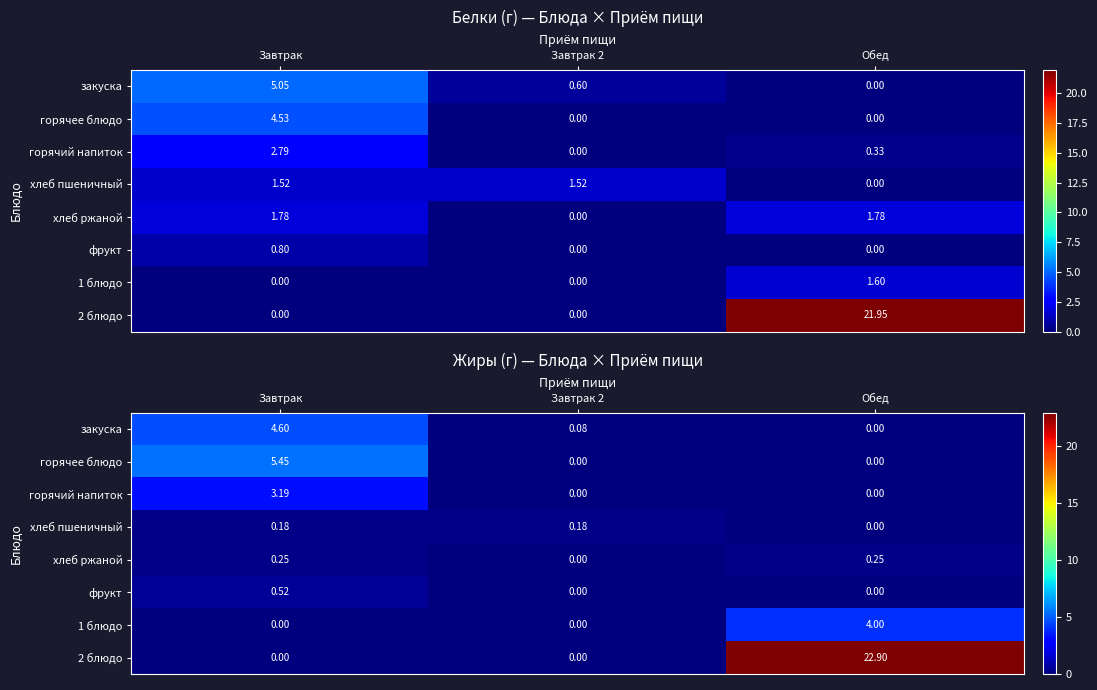

Which has a higher value, Обед or Завтрак 2?

Завтрак 2